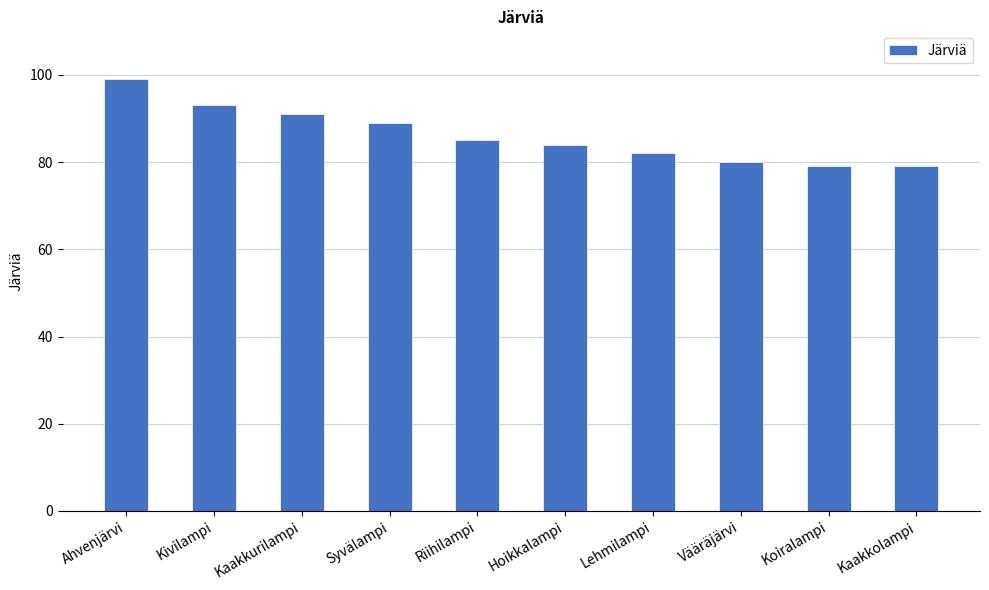

What is the sum of the values at Riihilampi and Kivilampi?

178